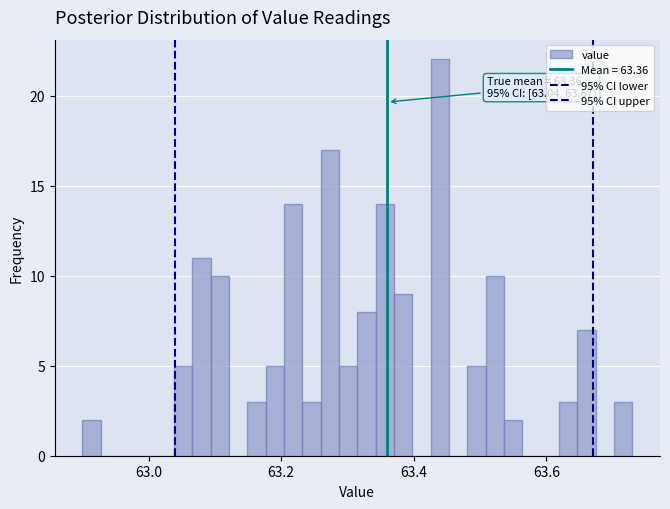

Read against the x-axis, roughly where is the centre of the tallest bar?

63.44